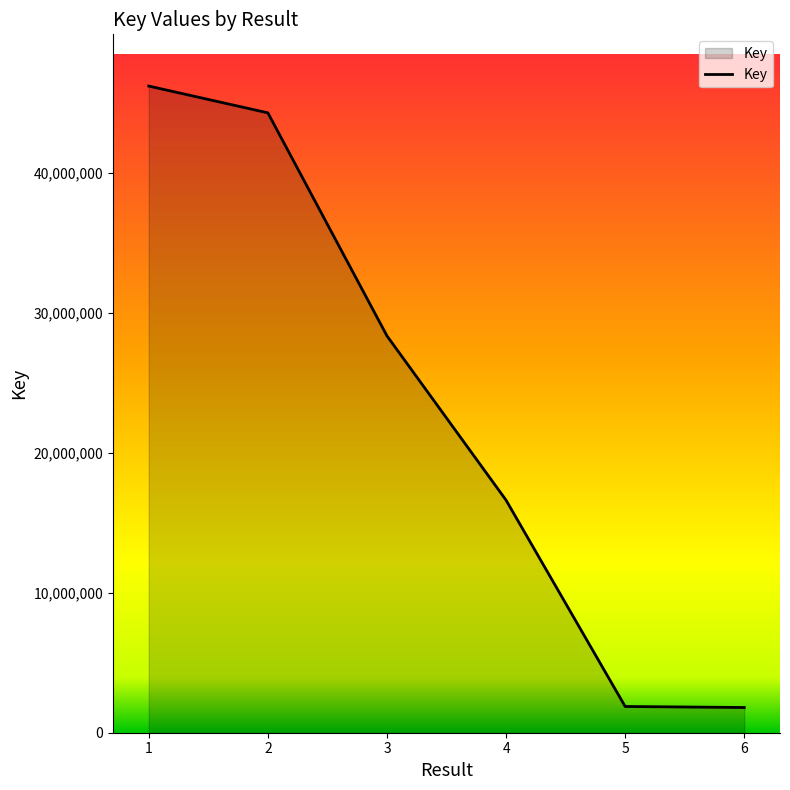

Is it true that the value at 2 is 44316262?

True